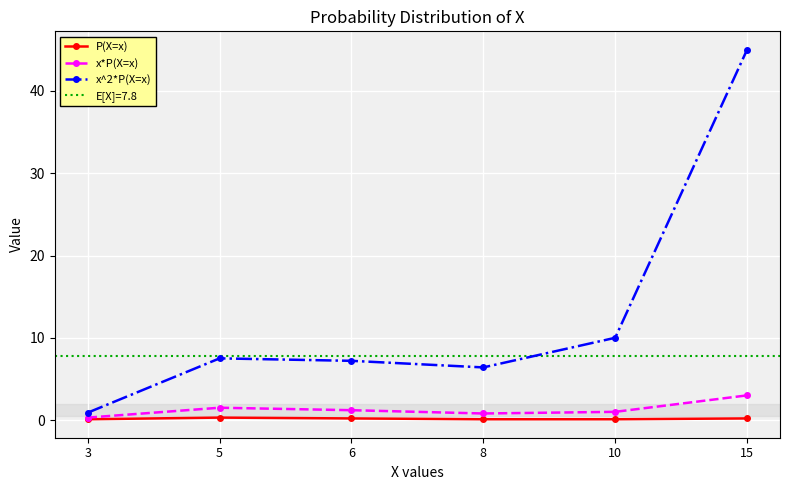

Rank the series at 8 from highest to lowest value.

x^2*P(X=x), x*P(X=x), P(X=x)